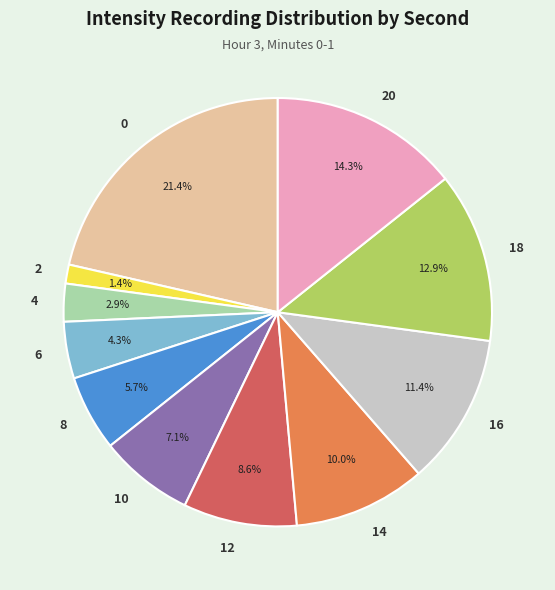

To the nearest percent, what is the difference between the 2 and 14 slice percentages?

9%